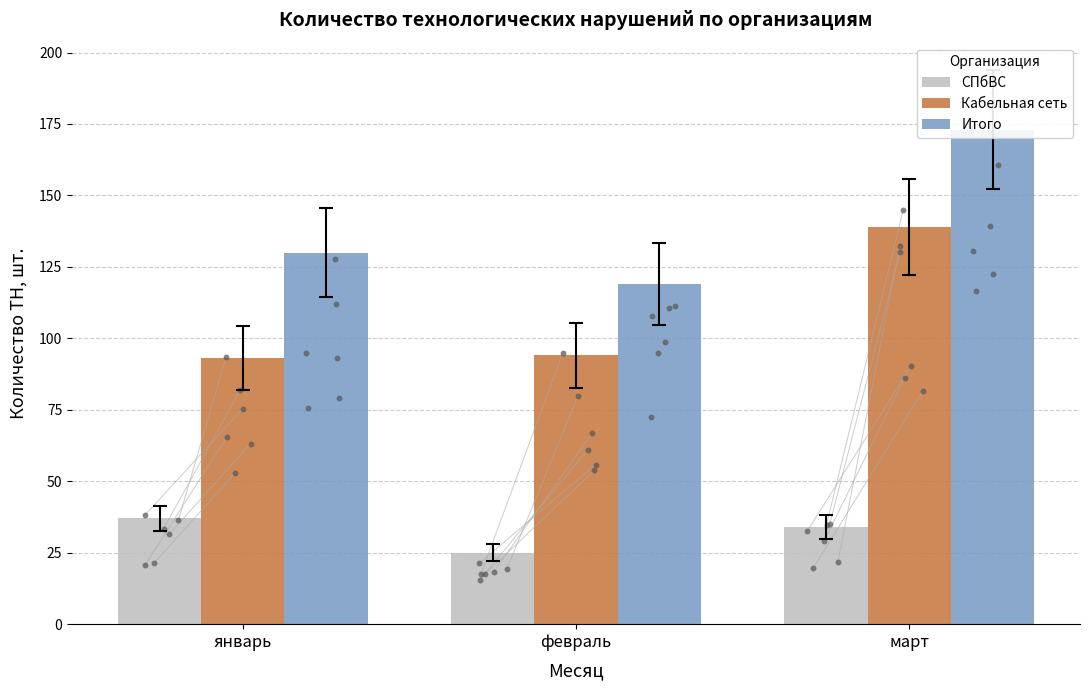

What is the total value across all series at январь?

260